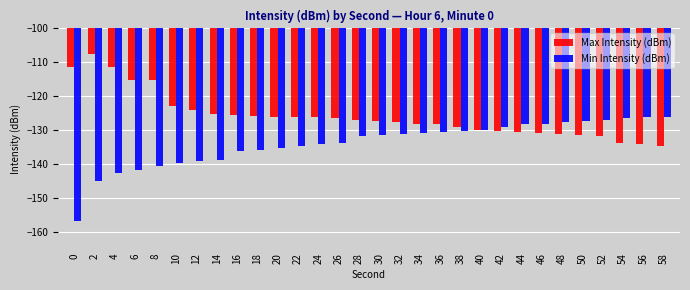

Rank the series by their average value, from lowest to highest.

Min Intensity (dBm), Max Intensity (dBm)